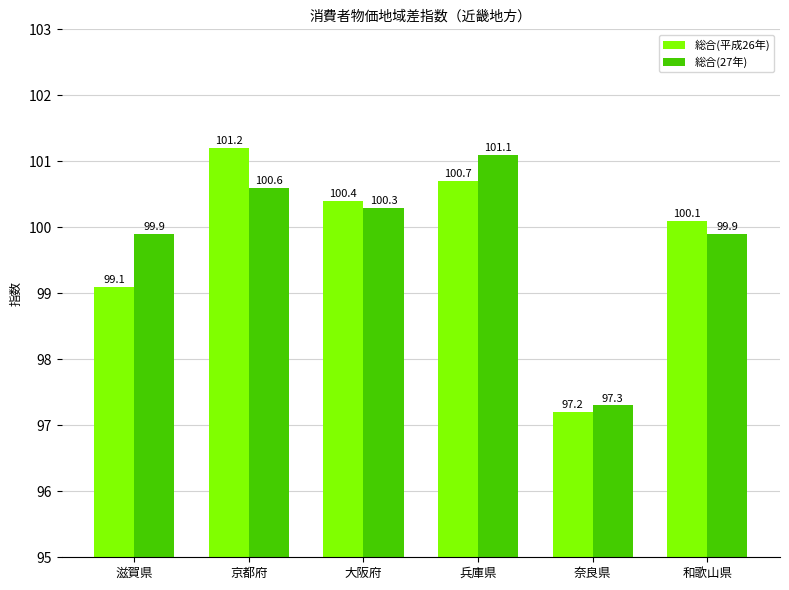

Reading right to left, extract all data points from this chart.

総合(平成26年): 100.1	97.2	100.7	100.4	101.2	99.1
総合(27年): 99.9	97.3	101.1	100.3	100.6	99.9